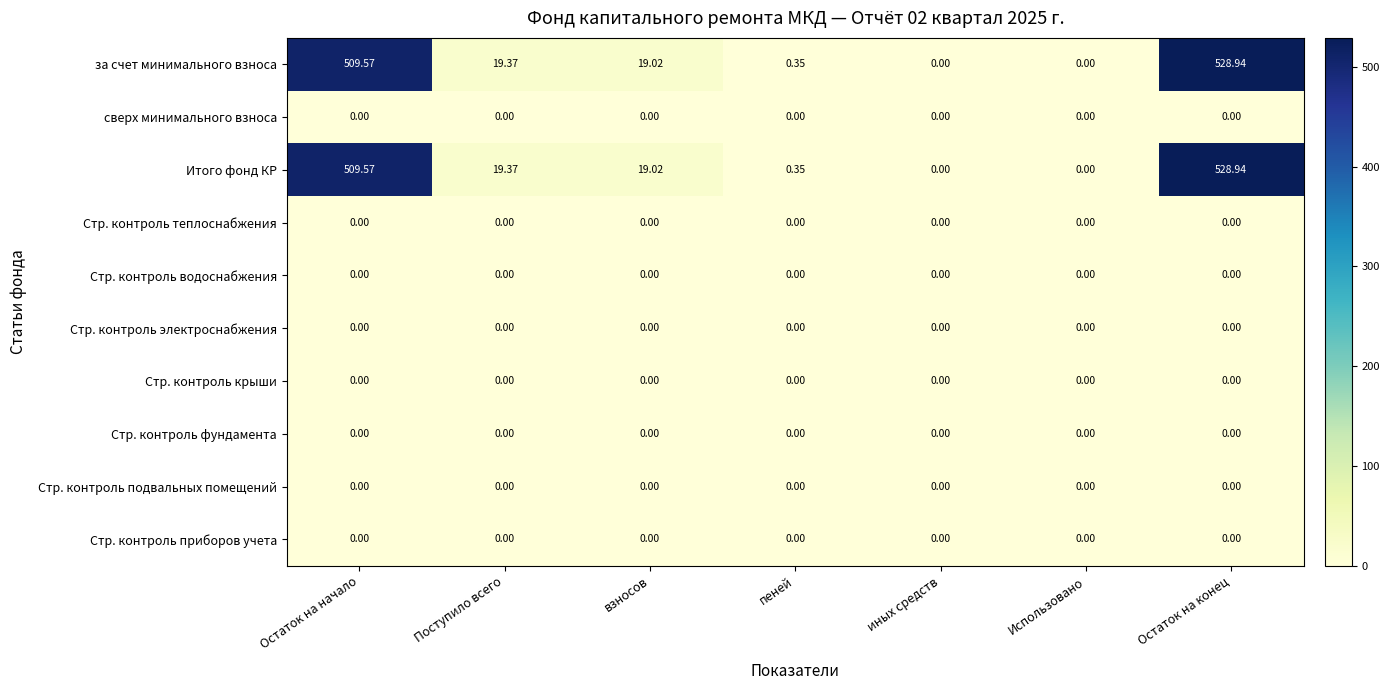

At which category is the sum across all series the highest?

Остаток на конец